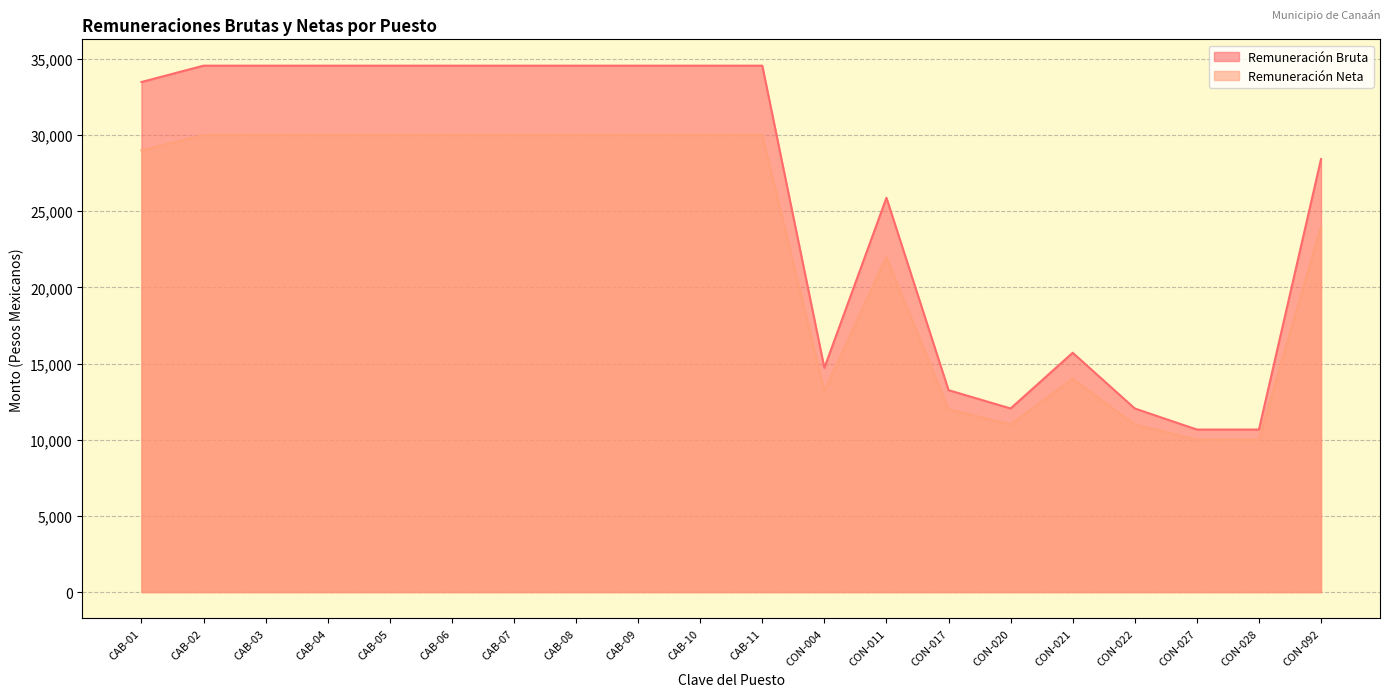

True or false: Remuneración Neta has a value of 17760.8 at CAB-01.

False